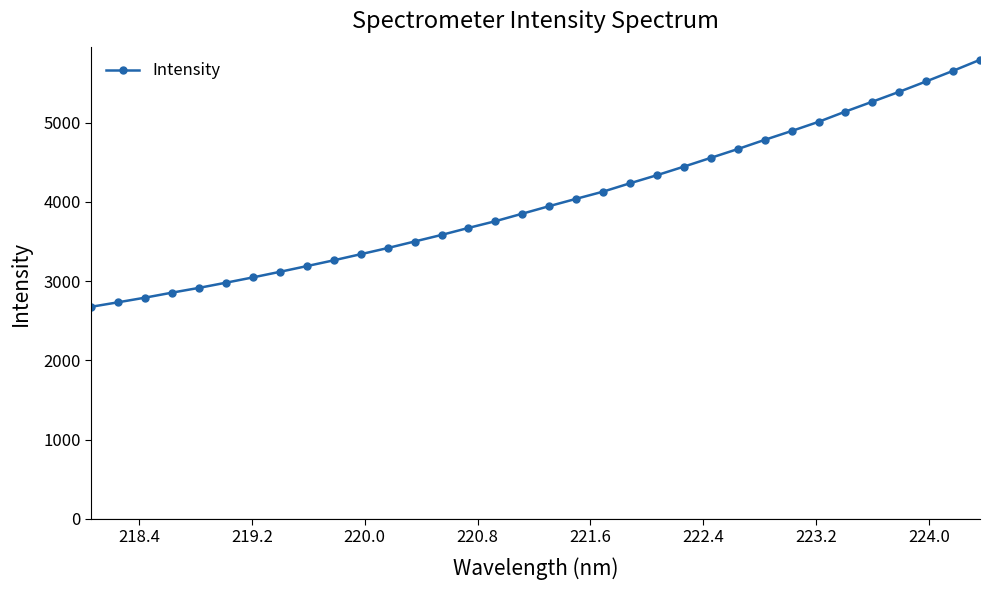

True or false: there are more than 2 points higher than both neighbors.

False